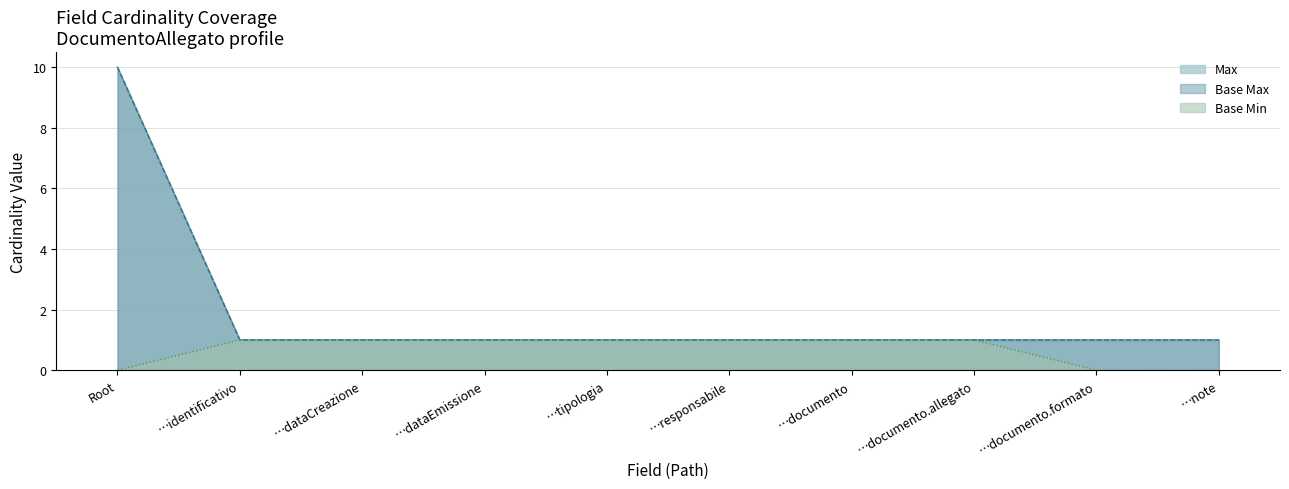

Does the chart have visible grid lines?

Yes